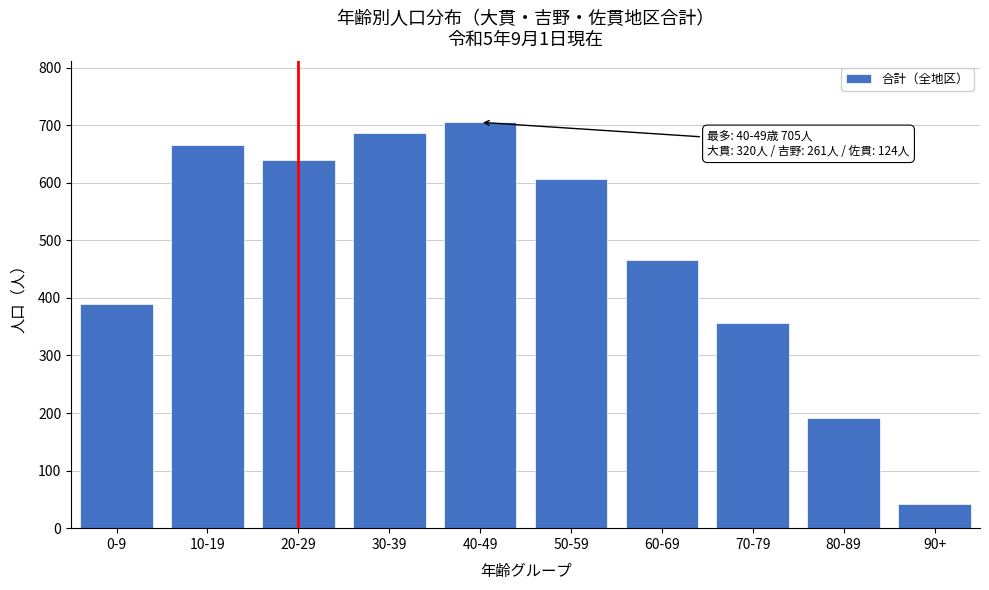

Reading right to left, what are all the values shown in this chart?

90+=42	80-89=191	70-79=356	60-69=466	50-59=607	40-49=705	30-39=686	20-29=640	10-19=666	0-9=389